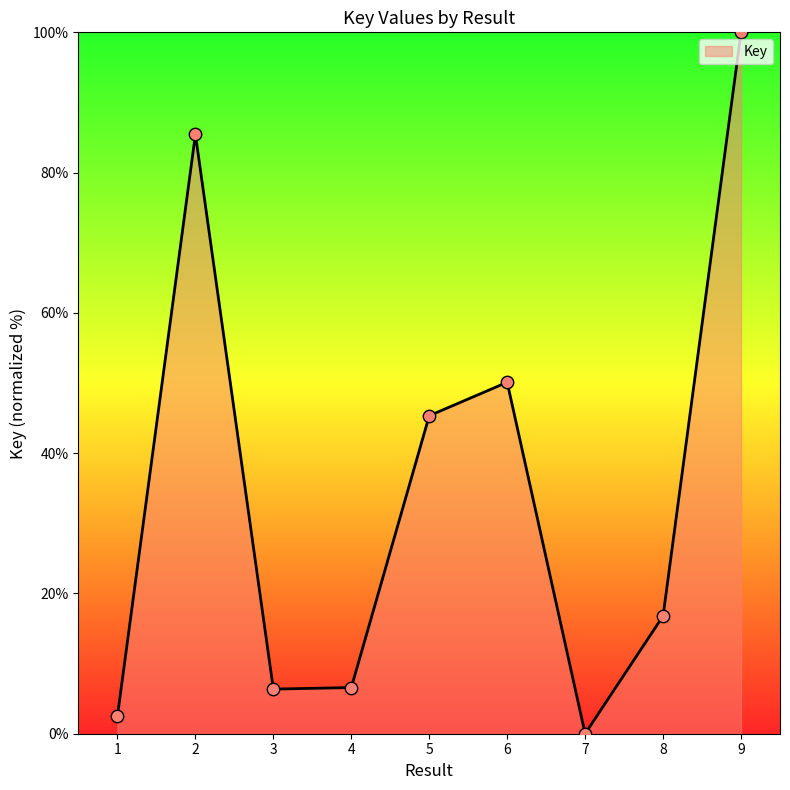

Which has a higher value, 1 or 9?

9